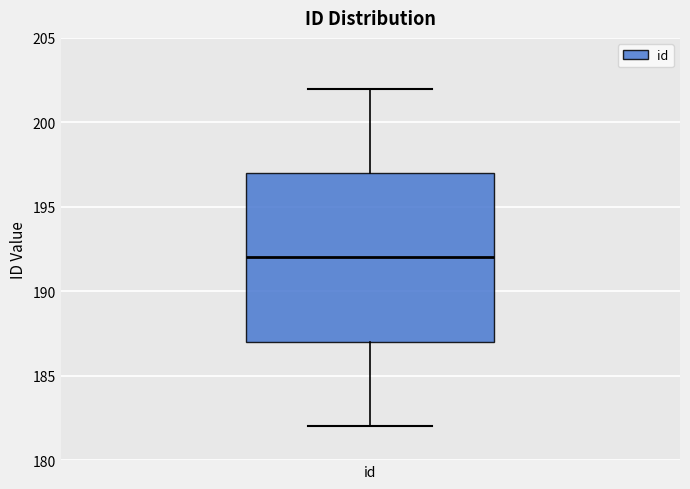

Transcribe this box plot: give where the median line is, the range the box spans, and where the two whiskers end, as read against the y-axis. The values are not printed on the chart, so give them approximately, as read against the axis.

median 192, box 187 to 197, whiskers 182 to 202